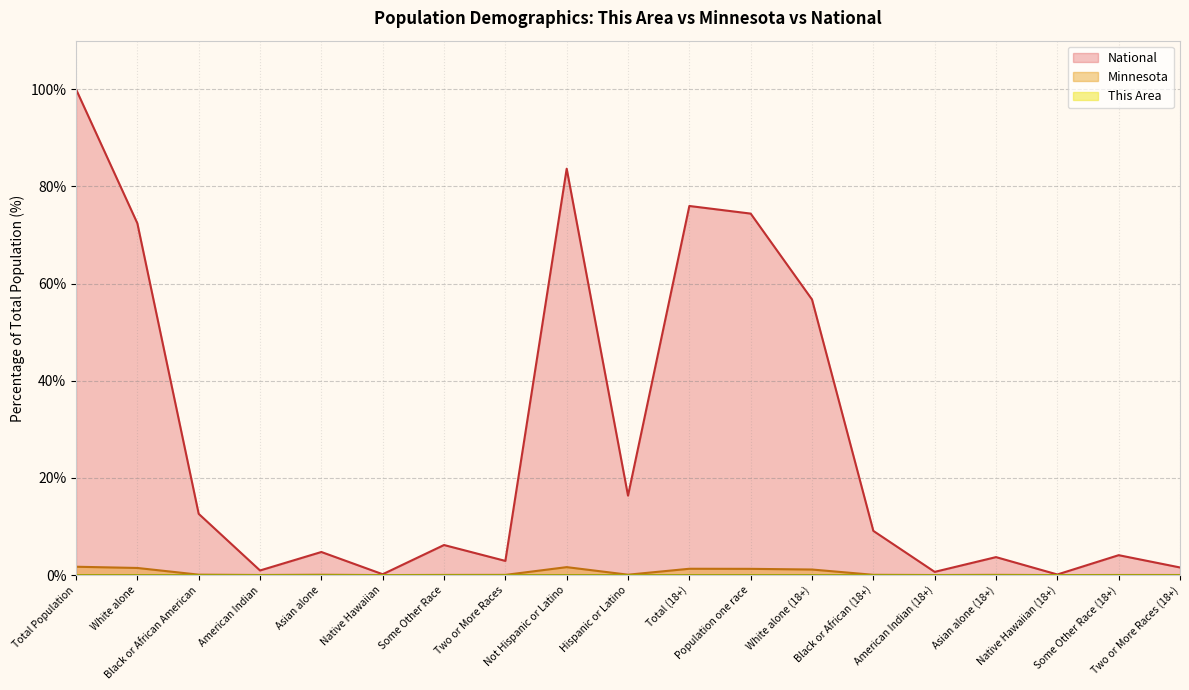

How many interior local valleys does the This Area series have?

5